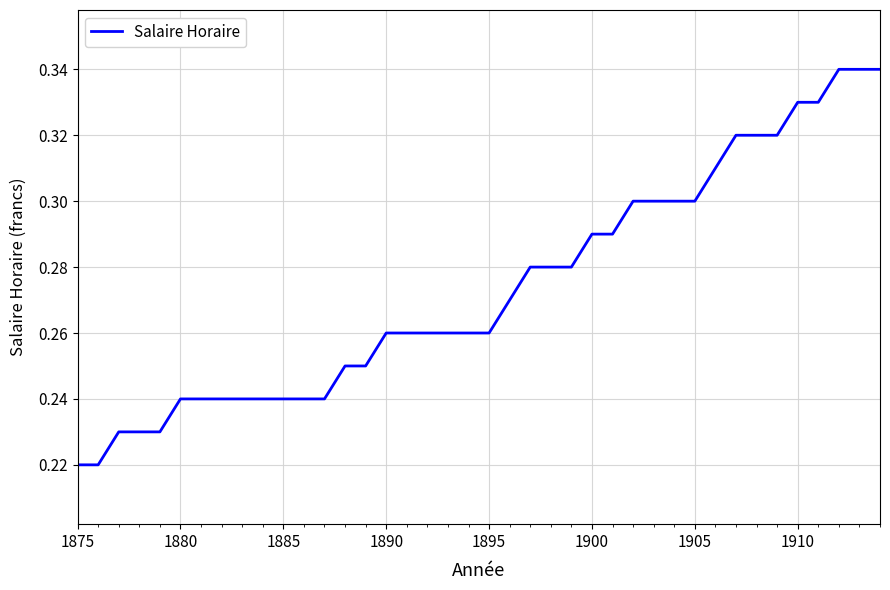

Count the number of data series in this chart.

1